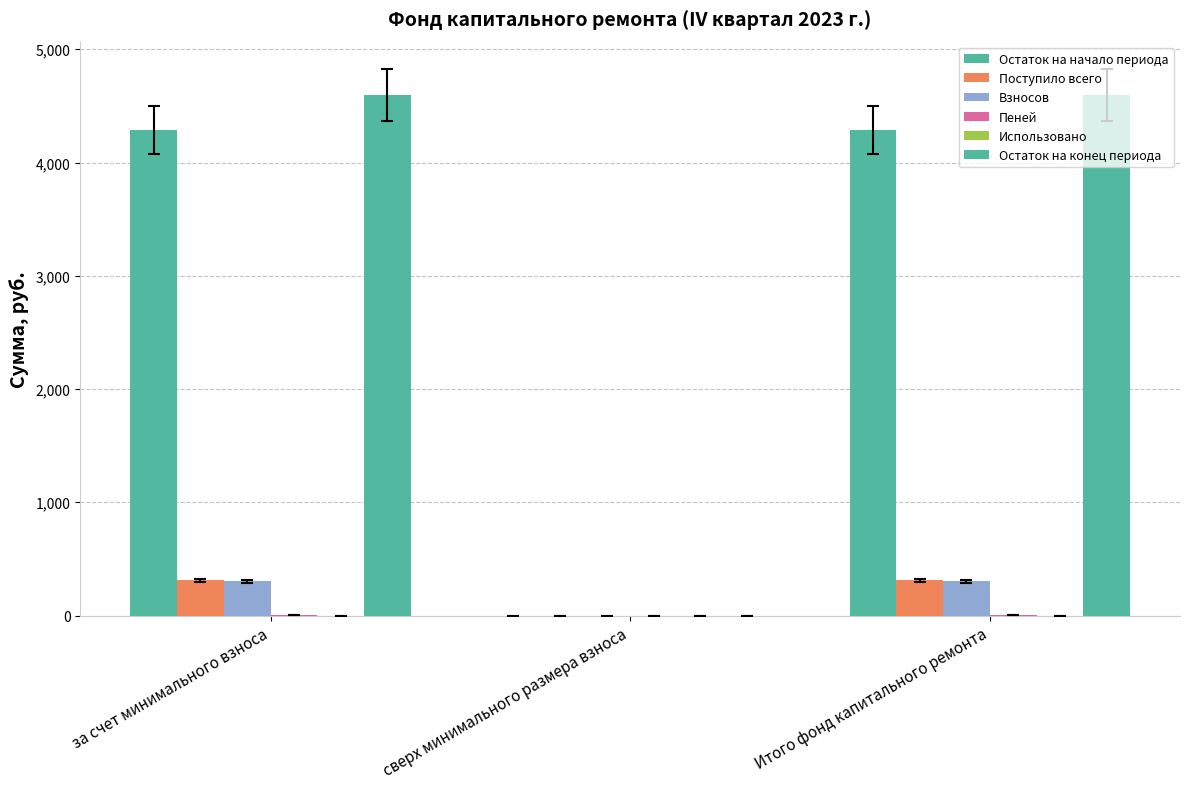

Are the bars grouped side by side (vs. stacked)?

Yes